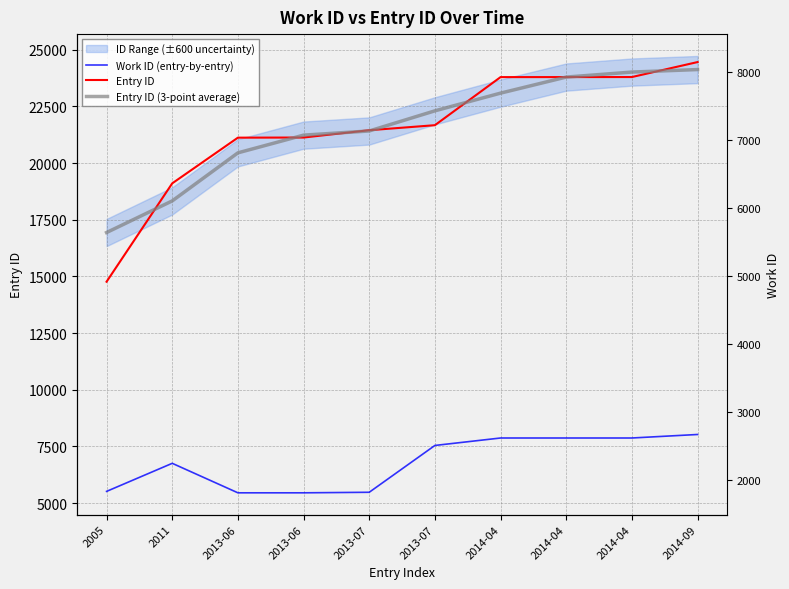

True or false: Entry ID has more than 2 interior local peaks.

False